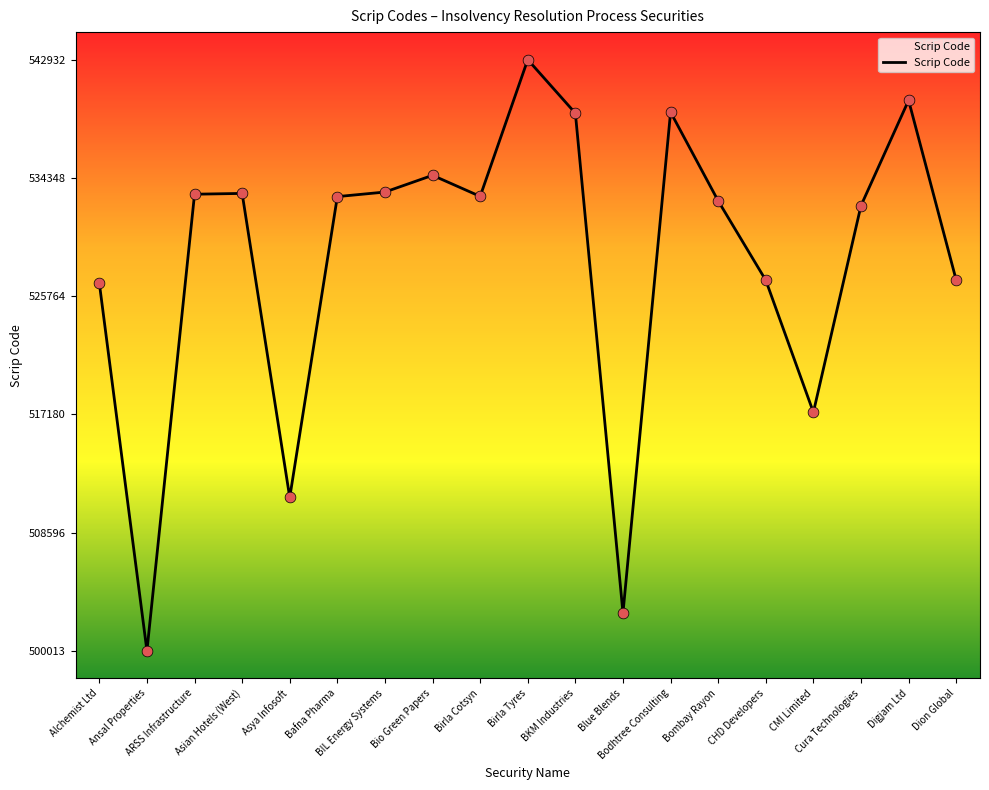

Approximately how many times larger is the value at Bodhtree Consulting compared to ARSS Infrastructure?

1.0